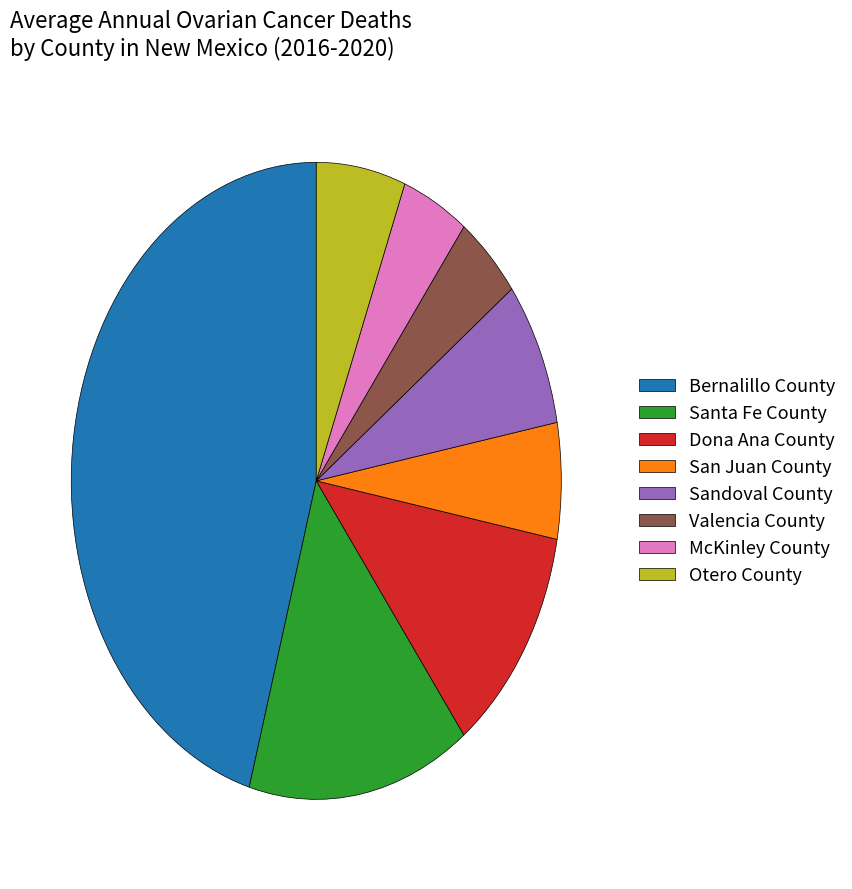

Is Sandoval County the majority of the pie?

No